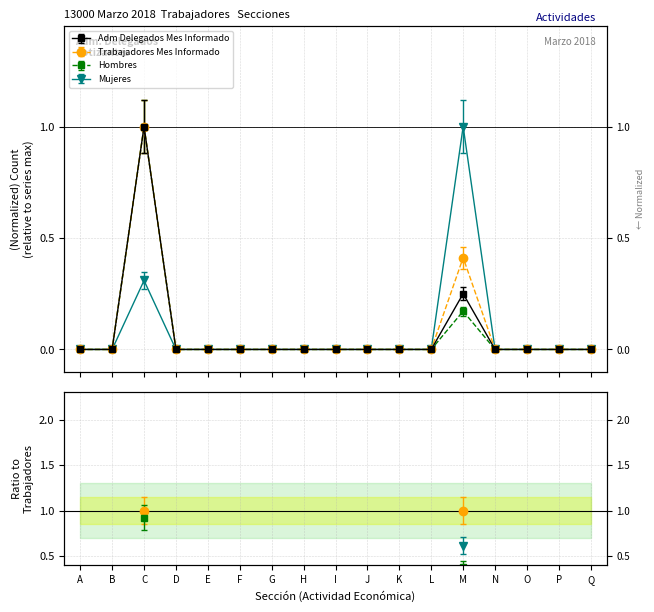

What is the difference between the second highest and second lowest values in the Hombres series?

0.2